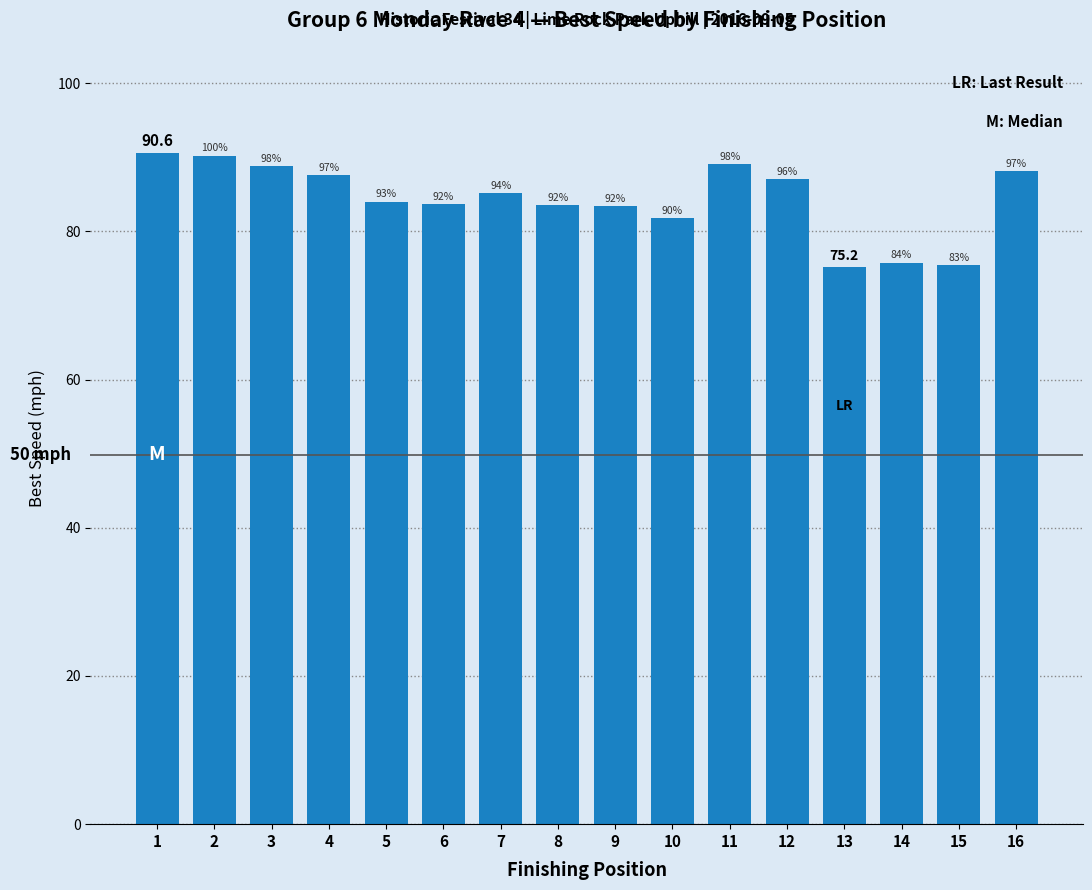

What is the ratio of the value at 7 to the value at 13?

1.1